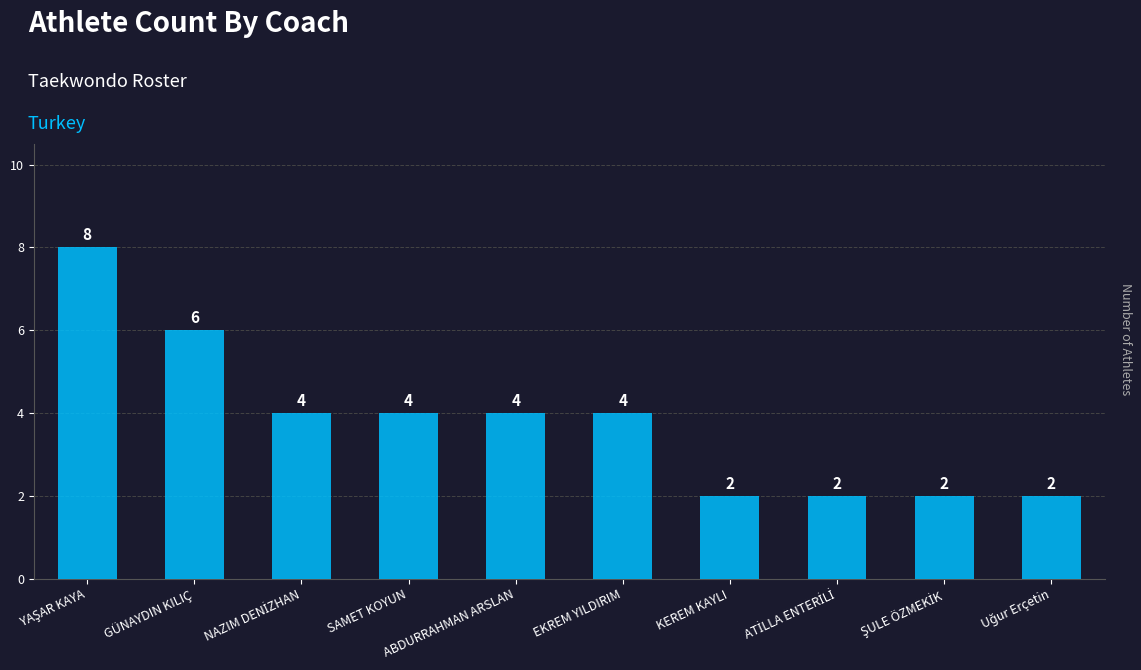

What is the sum of the values at KEREM KAYLI and SAMET KOYUN?

6